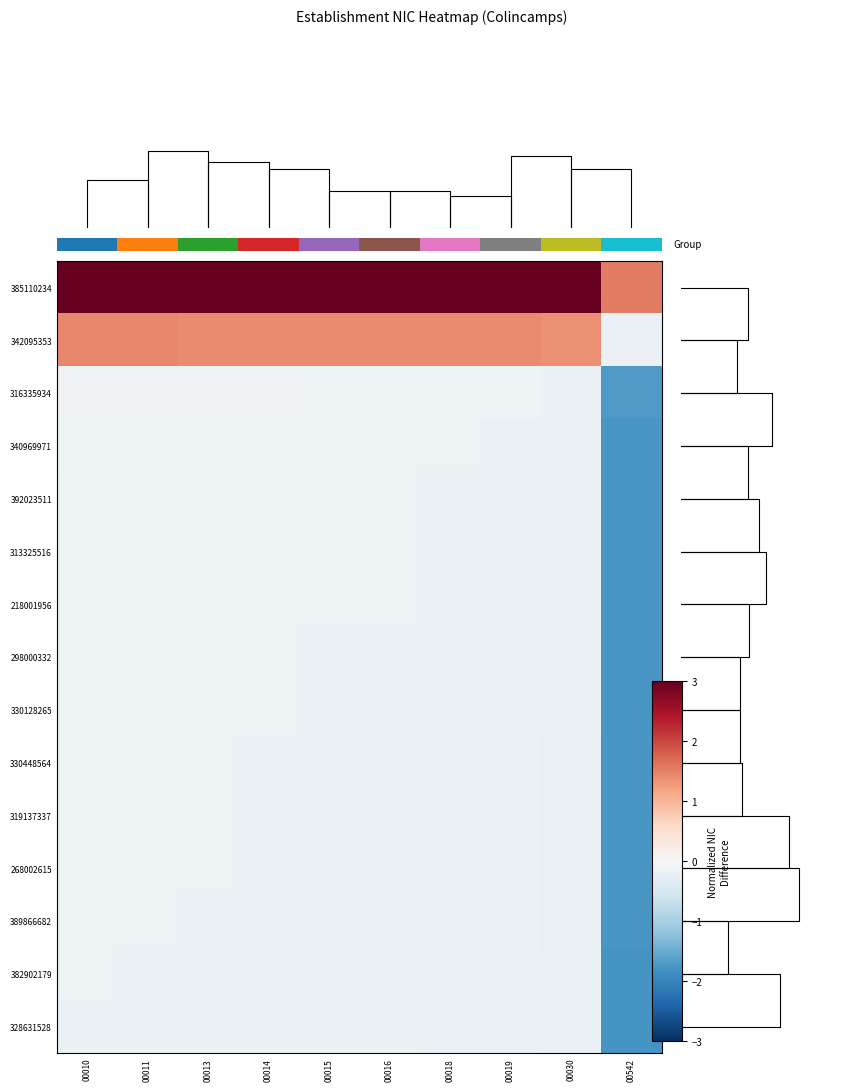

What is the minimum value shown in the chart?

-1.8